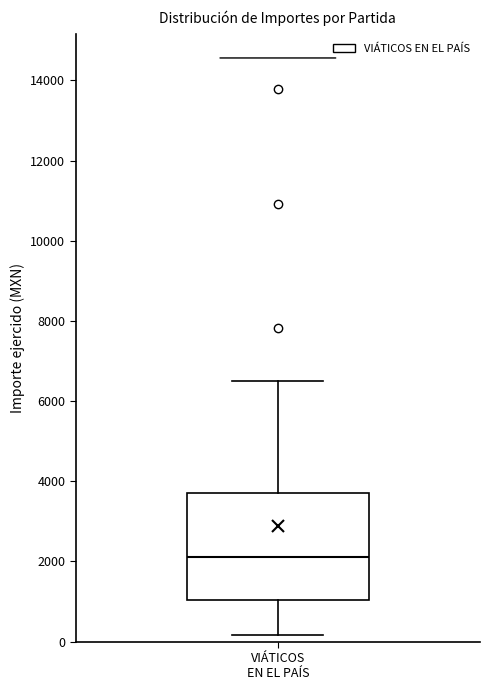

Read this box plot against the y-axis: the position of the median line, the range covered by the box, and the ends of both whiskers. The values are not printed on the chart, so give them approximately, as read against the axis.

median 2200, box 1000 to 3800, whiskers 200 to 6600